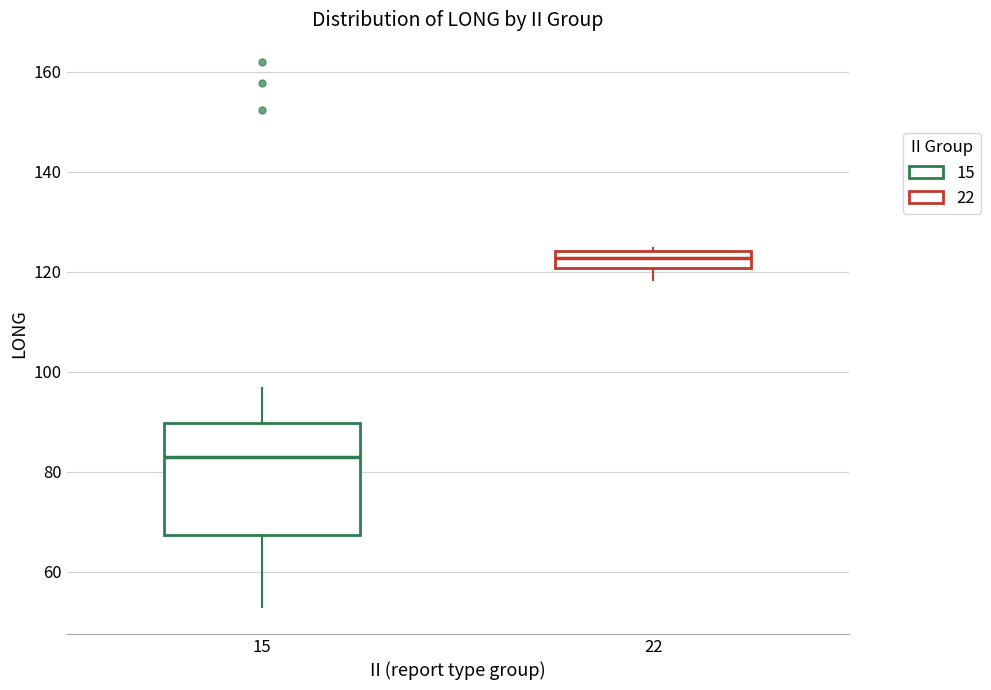

Where is the upper edge of the box at x = 22 on the y-axis? The values are not printed on the chart, so give them approximately, as read against the axis.

124